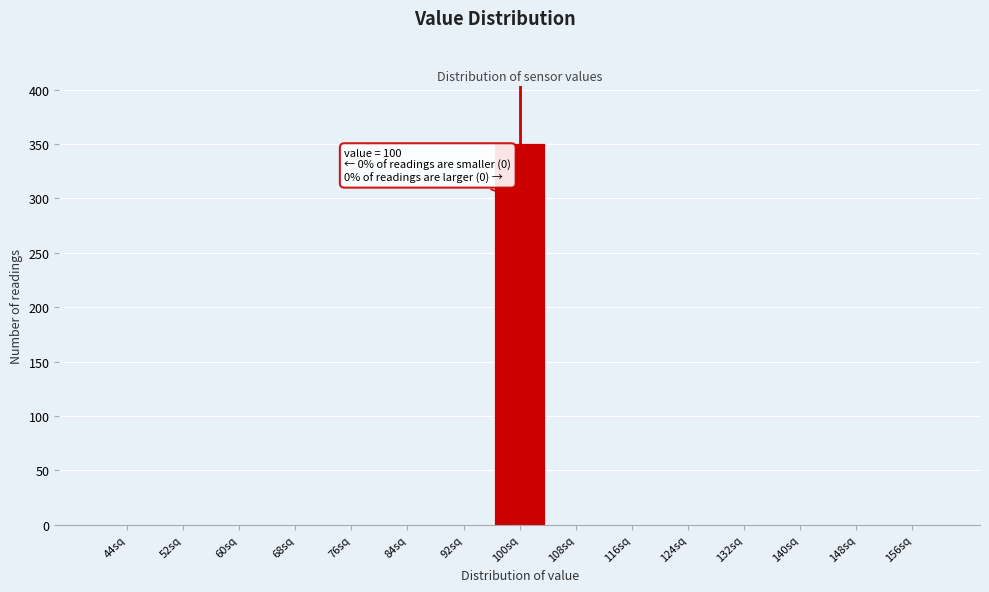

Which range on the x-axis has the tallest bar?

96 to 104